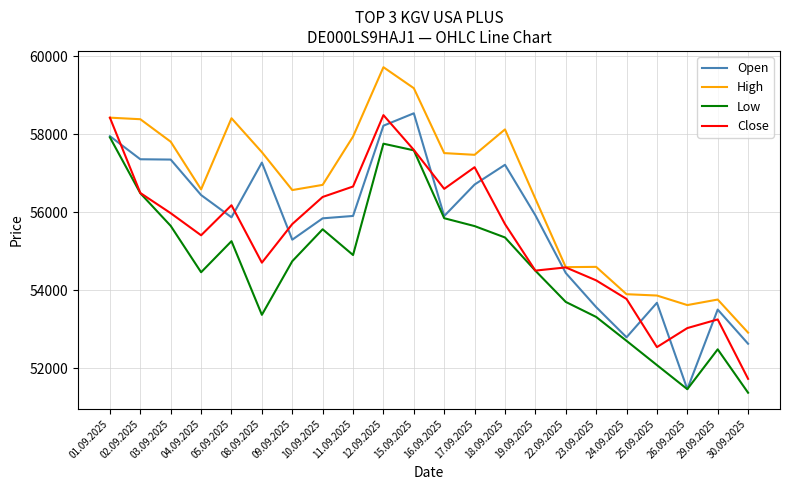

Which series changed the most between 17.09.2025 and 25.09.2025?

Close